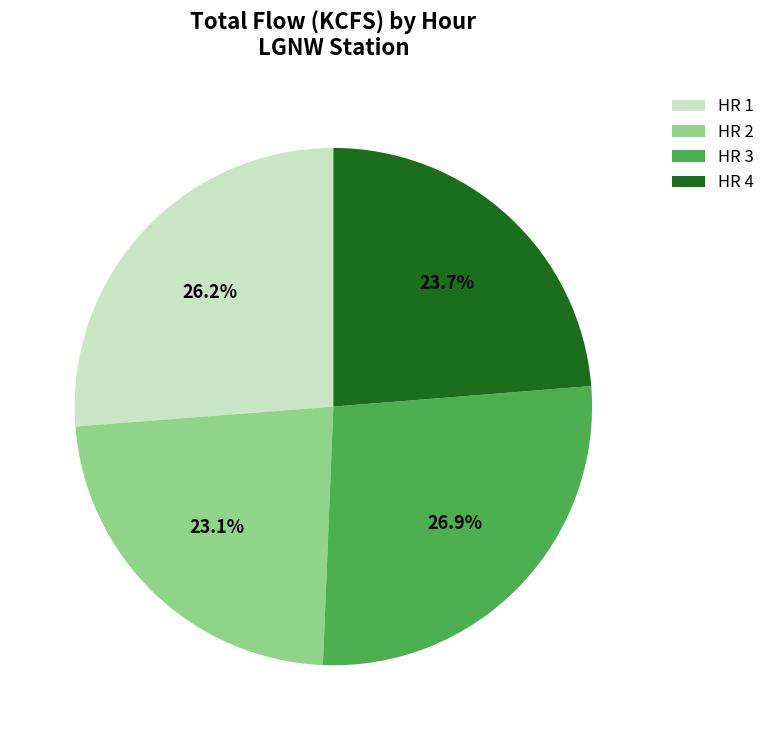

What is the largest slice in the pie chart?

HR 3